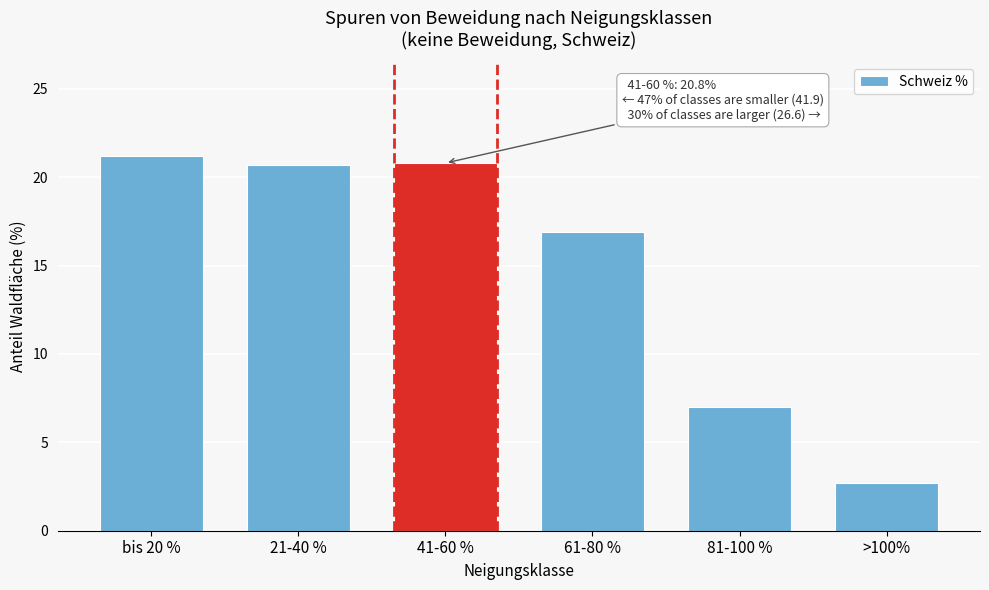

What is the difference between the maximum and minimum values?

18.5